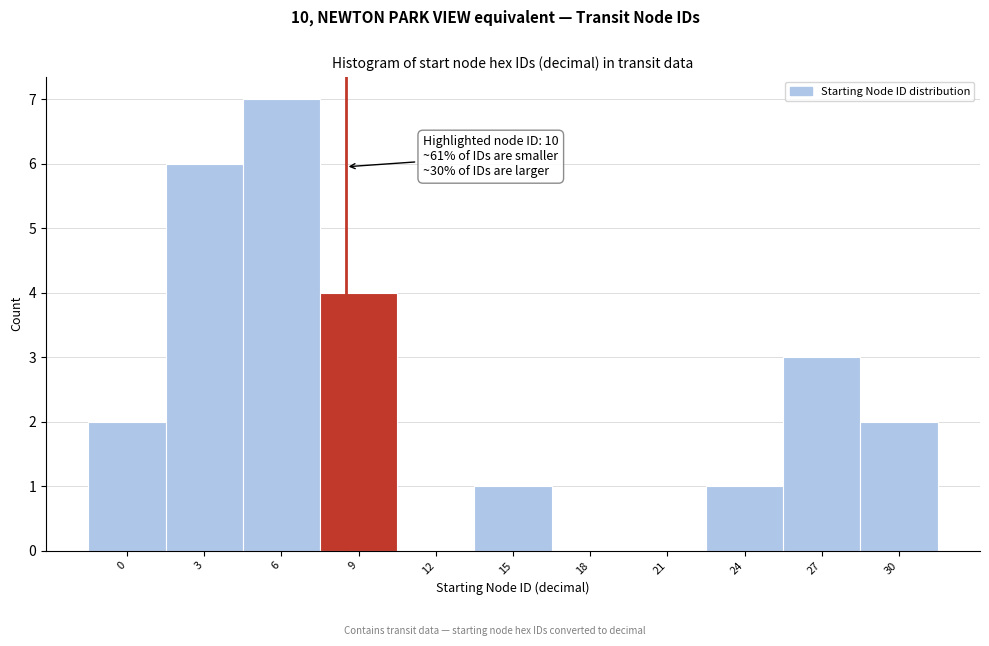

Reading left to right, list all the values displayed in this chart.

0=2	3=6	6=7	9=4	12=0	15=1	18=0	21=0	24=1	27=3	30=2